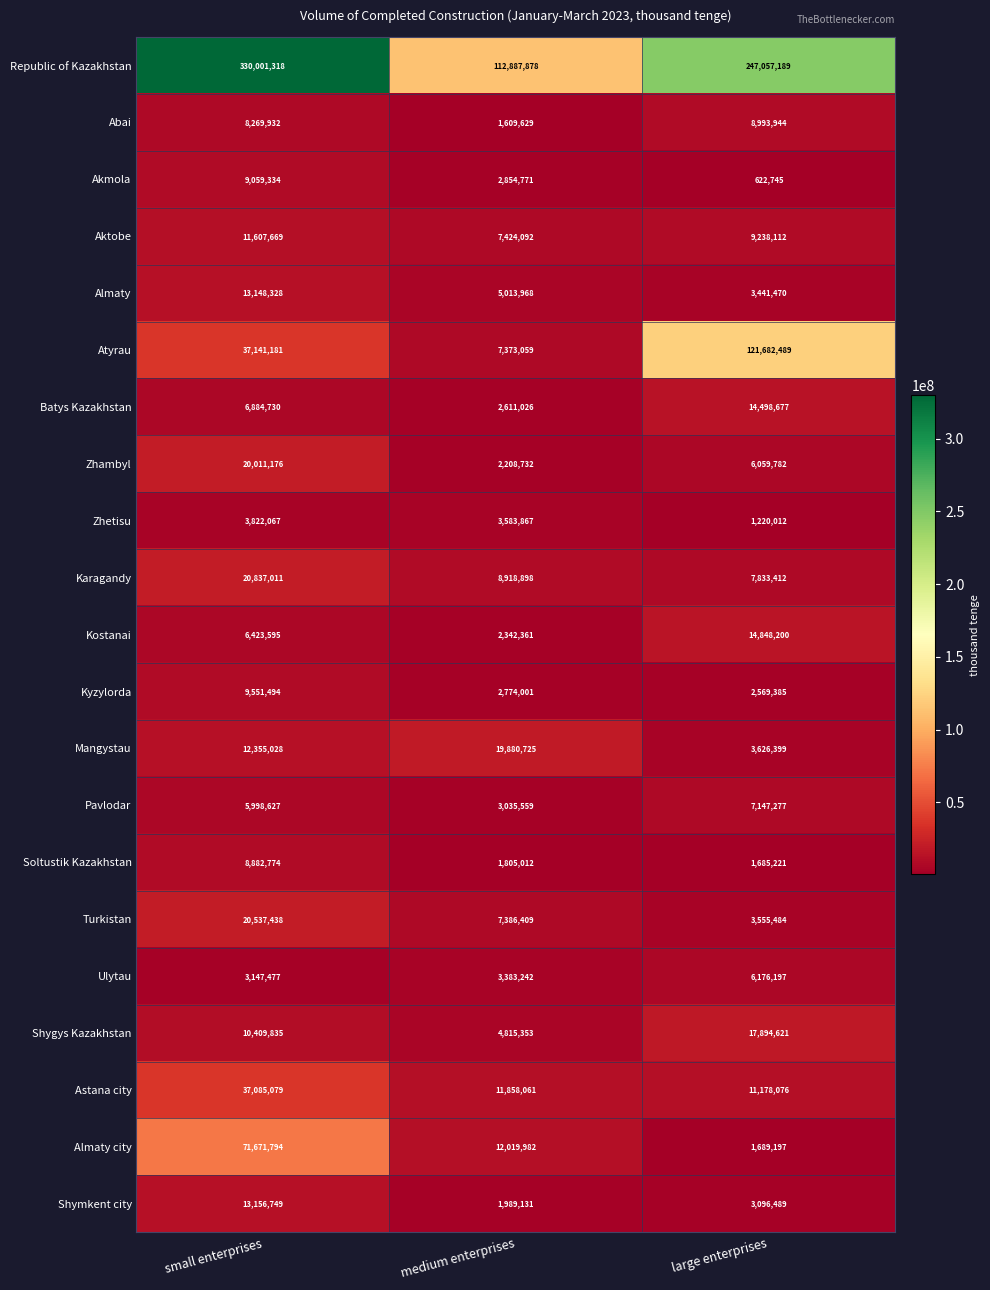

At which category is the sum across all series the highest?

small enterprises